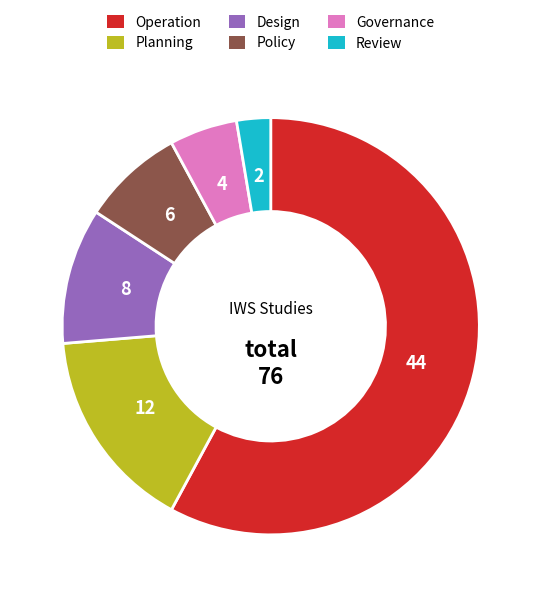

Is the sum of Governance and Planning greater than half?

No